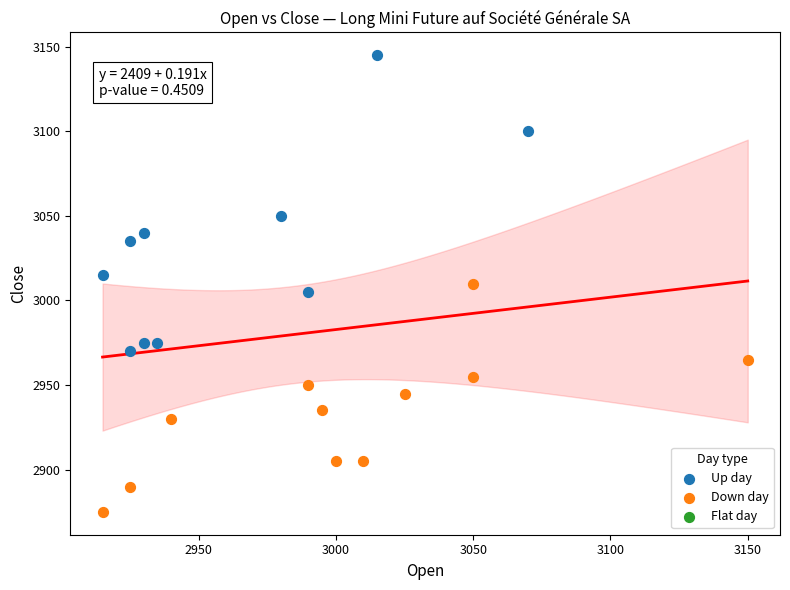

Which series has the widest spread of Y values?

Up day